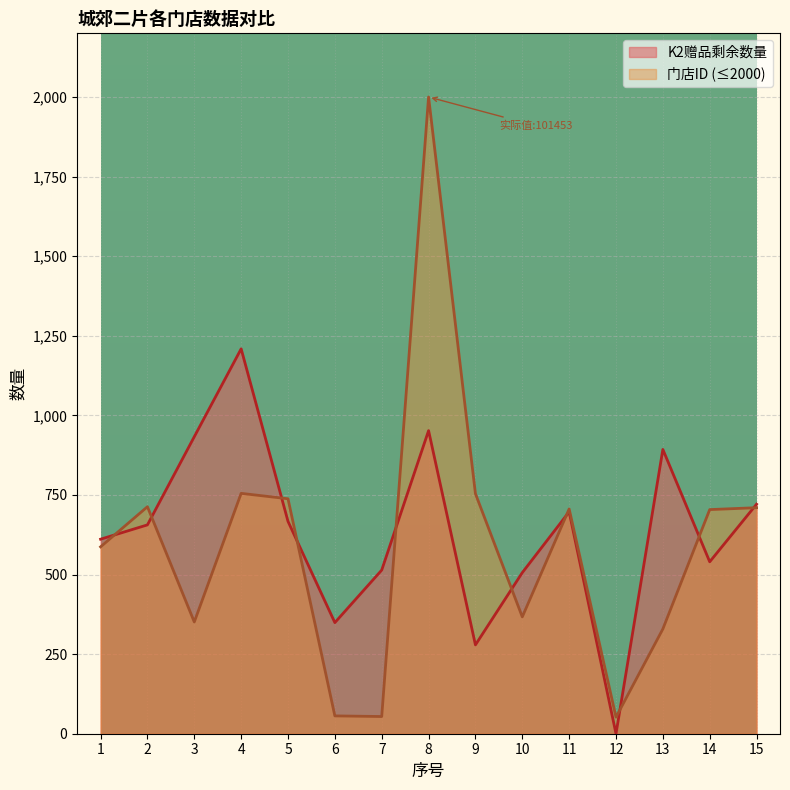

How many interior local peaks (higher than both neighbors) does the data have?

4